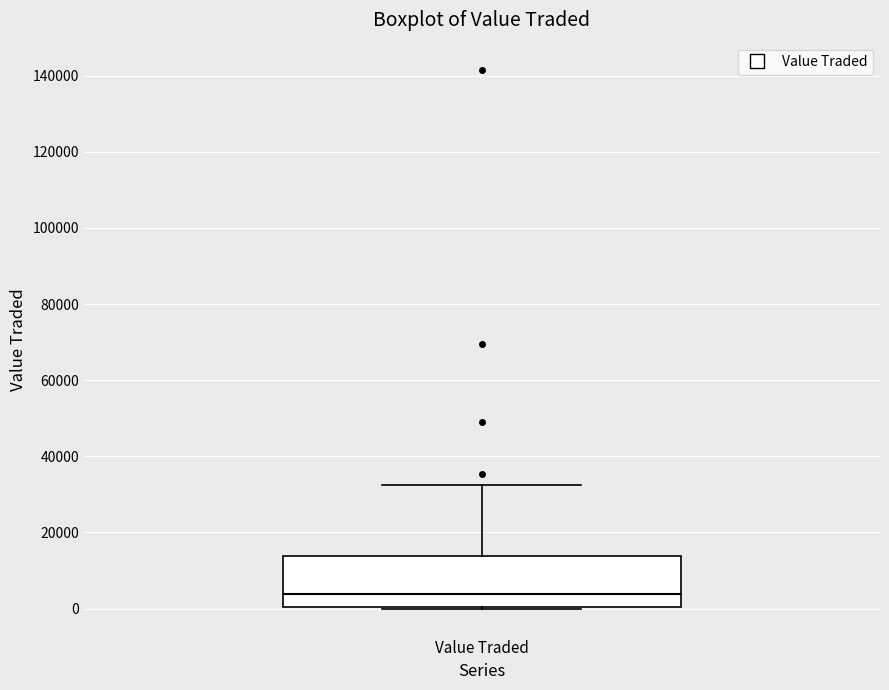

Read this box plot against the y-axis: the position of the median line, the range covered by the box, and the ends of both whiskers. The values are not printed on the chart, so give them approximately, as read against the axis.

median 4000, box 0 to 14000, whiskers 0 to 32000